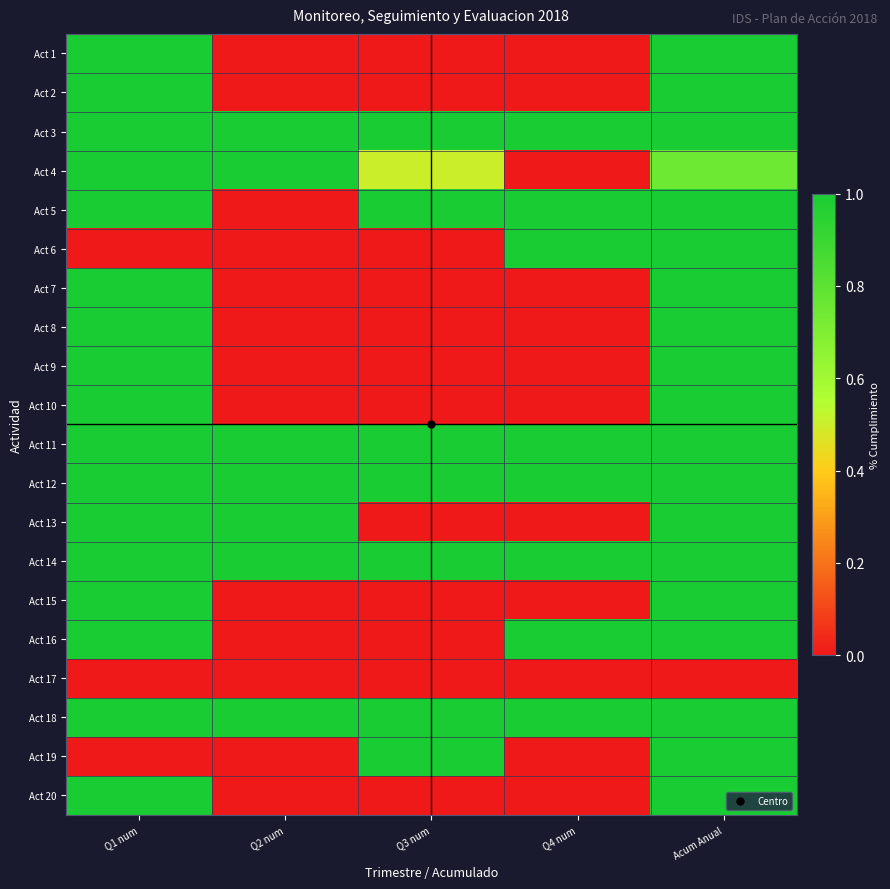

Reading left to right, list all the values displayed in this chart.

Act 1: Q1 num=1.0	Q2 num=0.0	Q3 num=0.0	Q4 num=0.0	Acum Anual=1.0
Act 2: Q1 num=1.0	Q2 num=0.0	Q3 num=0.0	Q4 num=0.0	Acum Anual=1.0
Act 3: Q1 num=1.0	Q2 num=1.0	Q3 num=1.0	Q4 num=1.0	Acum Anual=1.0
Act 4: Q1 num=1.0	Q2 num=1.0	Q3 num=0.5	Q4 num=0.0	Acum Anual=0.8
Act 5: Q1 num=1.0	Q2 num=0.0	Q3 num=1.0	Q4 num=1.0	Acum Anual=1.0
Act 6: Q1 num=0.0	Q2 num=0.0	Q3 num=0.0	Q4 num=1.0	Acum Anual=1.0
Act 7: Q1 num=1.0	Q2 num=0.0	Q3 num=0.0	Q4 num=0.0	Acum Anual=1.0
Act 8: Q1 num=1.0	Q2 num=0.0	Q3 num=0.0	Q4 num=0.0	Acum Anual=1.0
Act 9: Q1 num=1.0	Q2 num=0.0	Q3 num=0.0	Q4 num=0.0	Acum Anual=1.0
Act 10: Q1 num=1.0	Q2 num=0.0	Q3 num=0.0	Q4 num=0.0	Acum Anual=1.0
Act 11: Q1 num=1.0	Q2 num=1.0	Q3 num=1.0	Q4 num=1.0	Acum Anual=1.0
Act 12: Q1 num=1.0	Q2 num=1.0	Q3 num=1.0	Q4 num=1.0	Acum Anual=1.0
Act 13: Q1 num=1.0	Q2 num=1.0	Q3 num=0.0	Q4 num=0.0	Acum Anual=1.0
Act 14: Q1 num=1.0	Q2 num=1.0	Q3 num=1.0	Q4 num=1.0	Acum Anual=1.0
Act 15: Q1 num=1.0	Q2 num=0.0	Q3 num=0.0	Q4 num=0.0	Acum Anual=1.0
Act 16: Q1 num=1.0	Q2 num=0.0	Q3 num=0.0	Q4 num=1.0	Acum Anual=1.0
Act 17: Q1 num=0.0	Q2 num=0.0	Q3 num=0.0	Q4 num=0.0	Acum Anual=0.0
Act 18: Q1 num=1.0	Q2 num=1.0	Q3 num=1.0	Q4 num=1.0	Acum Anual=1.0
Act 19: Q1 num=0.0	Q2 num=0.0	Q3 num=1.0	Q4 num=0.0	Acum Anual=1.0
Act 20: Q1 num=1.0	Q2 num=0.0	Q3 num=0.0	Q4 num=0.0	Acum Anual=1.0